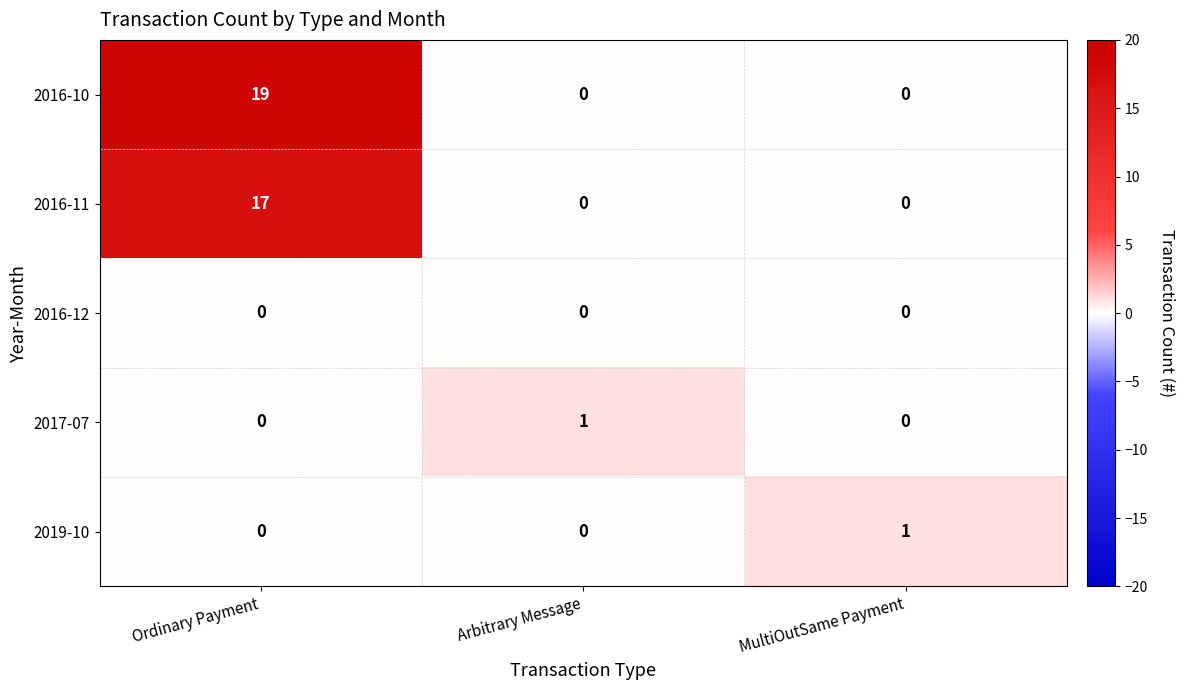

What is the maximum value shown in the chart?

19